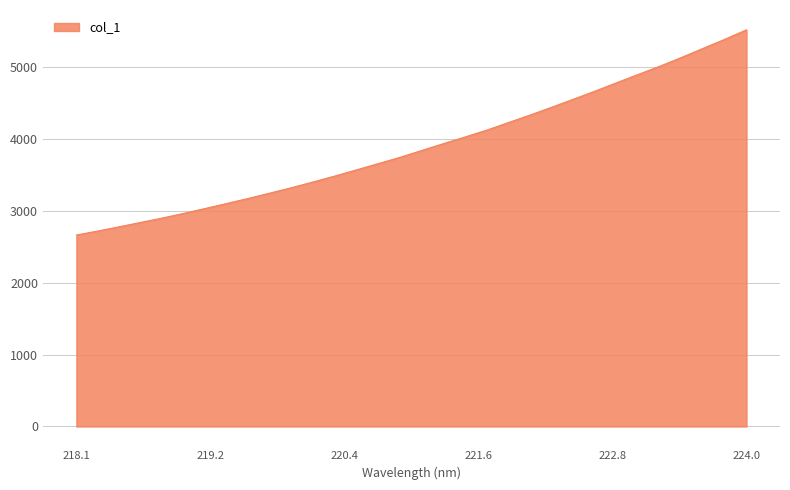

What is the greatest value displayed?

5519.4